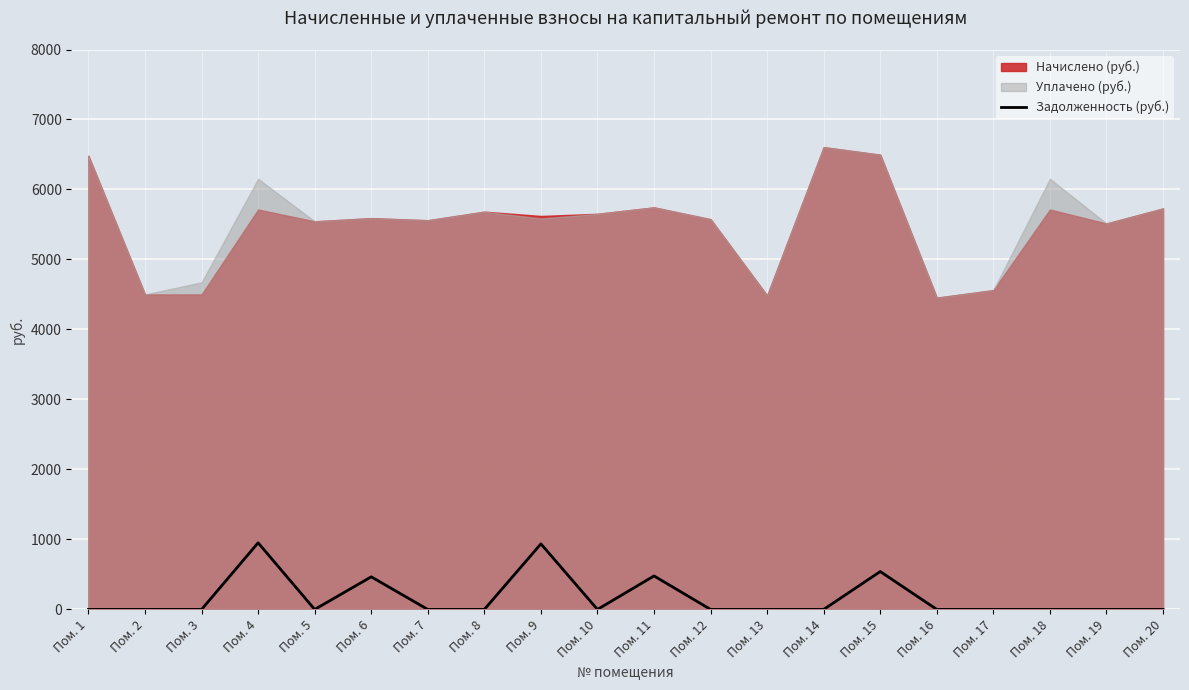

What is the difference between the second highest and minimum values?

937.0